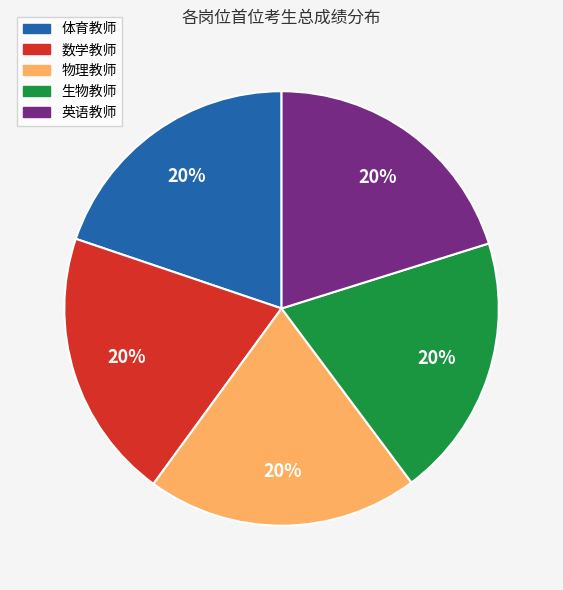

To the nearest percent, what is the average slice percentage?

20%